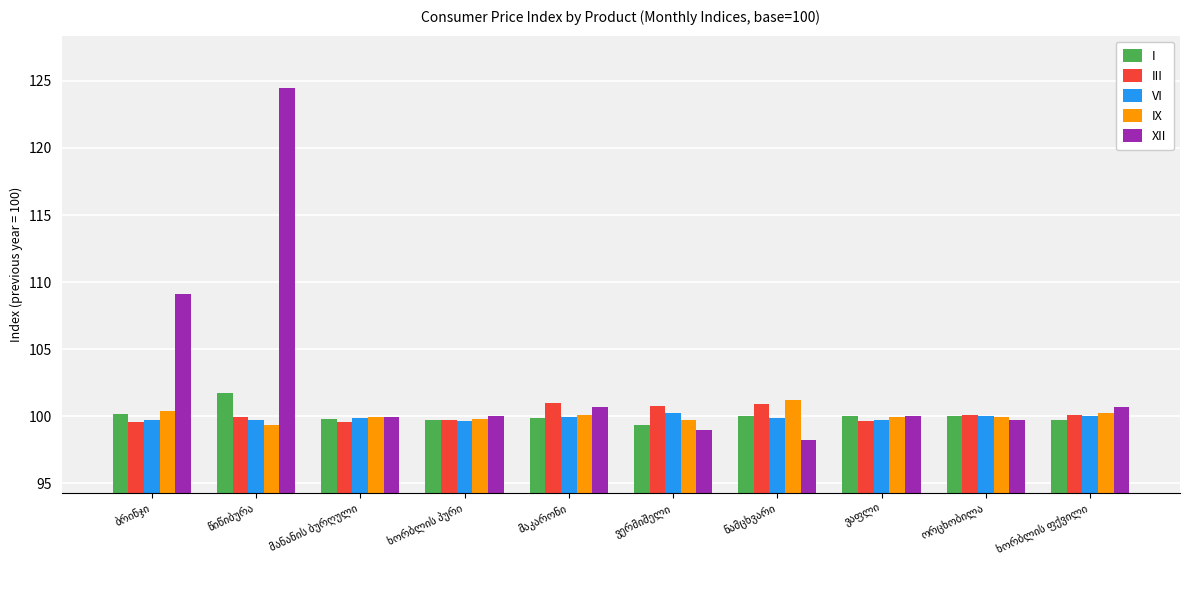

How many data points does each series have?

10